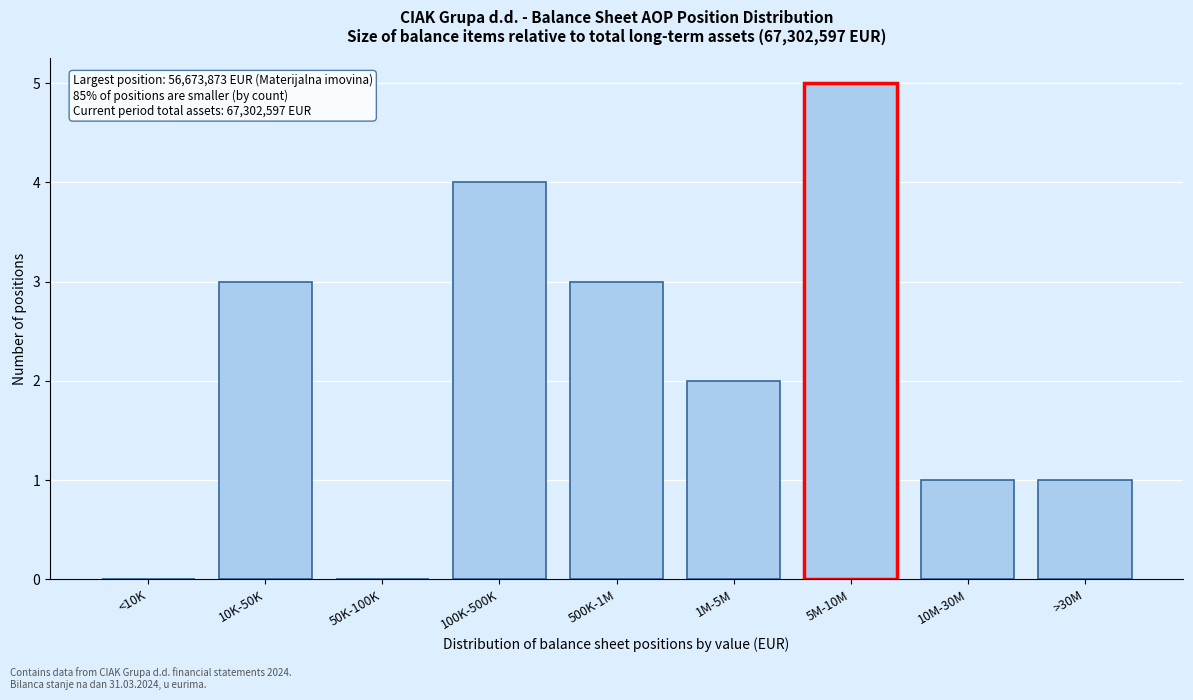

Reading left to right, what are all the values shown in this chart?

<10K=0	10K-50K=3	50K-100K=0	100K-500K=4	500K-1M=3	1M-5M=2	5M-10M=5	10M-30M=1	>30M=1